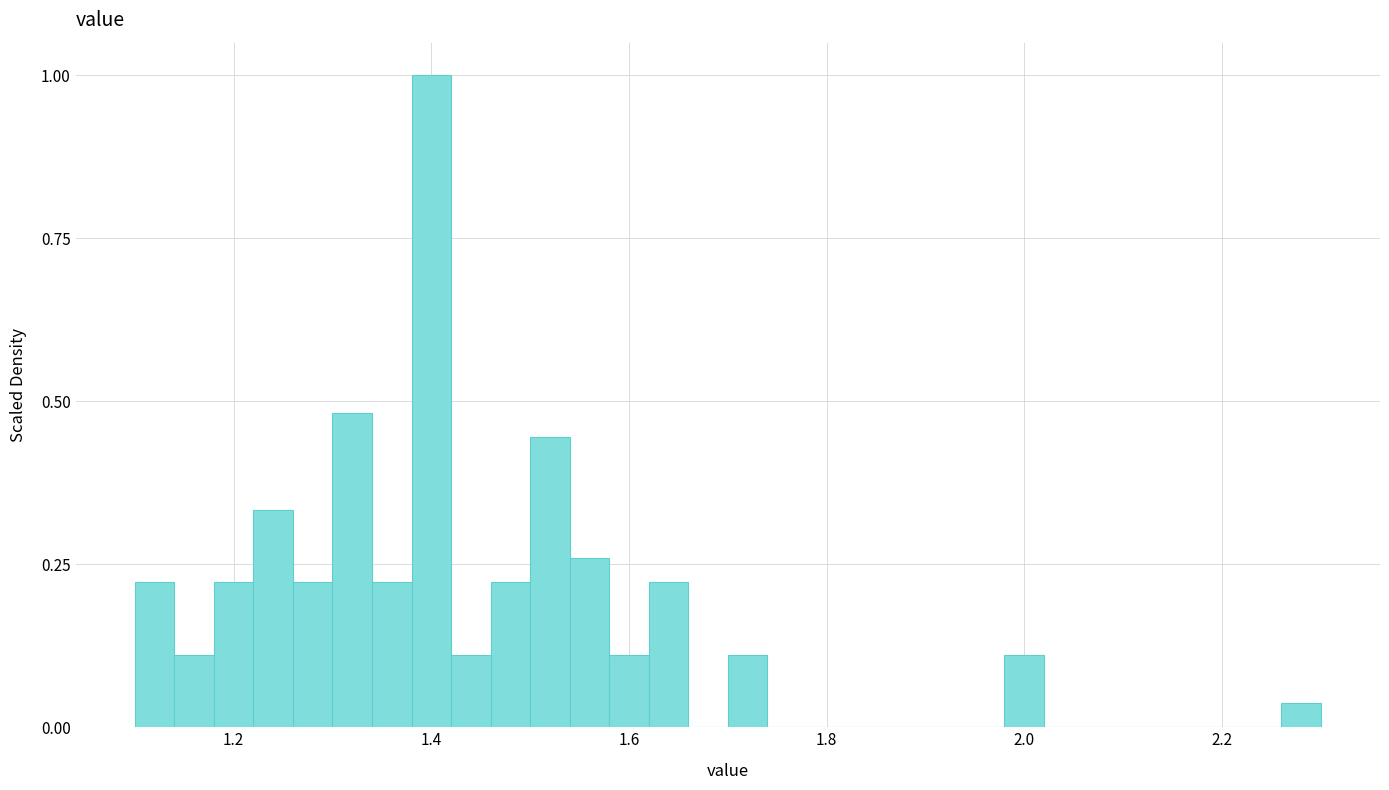

Around what value on the x-axis is the tallest bar? Give the approximate position of its centre, as read against the axis.

1.40